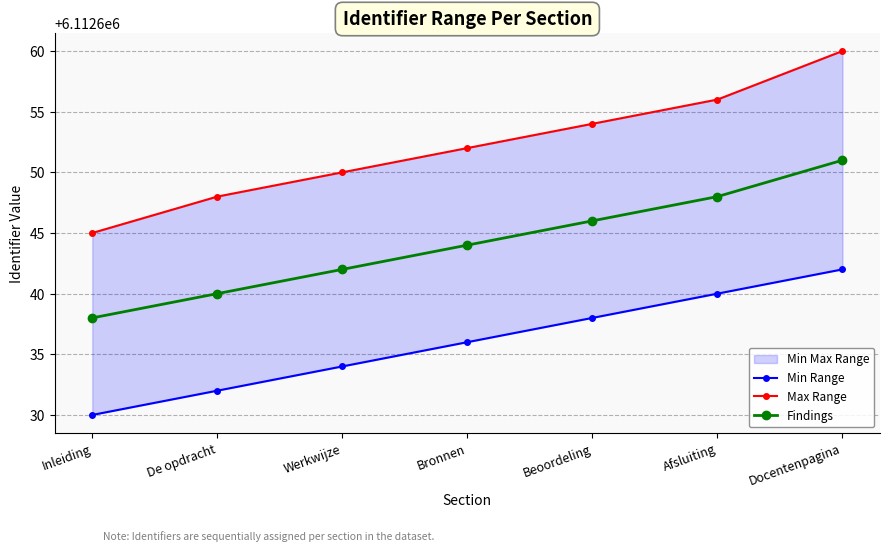

True or false: Max Range and Min Range intersect in this chart.

False